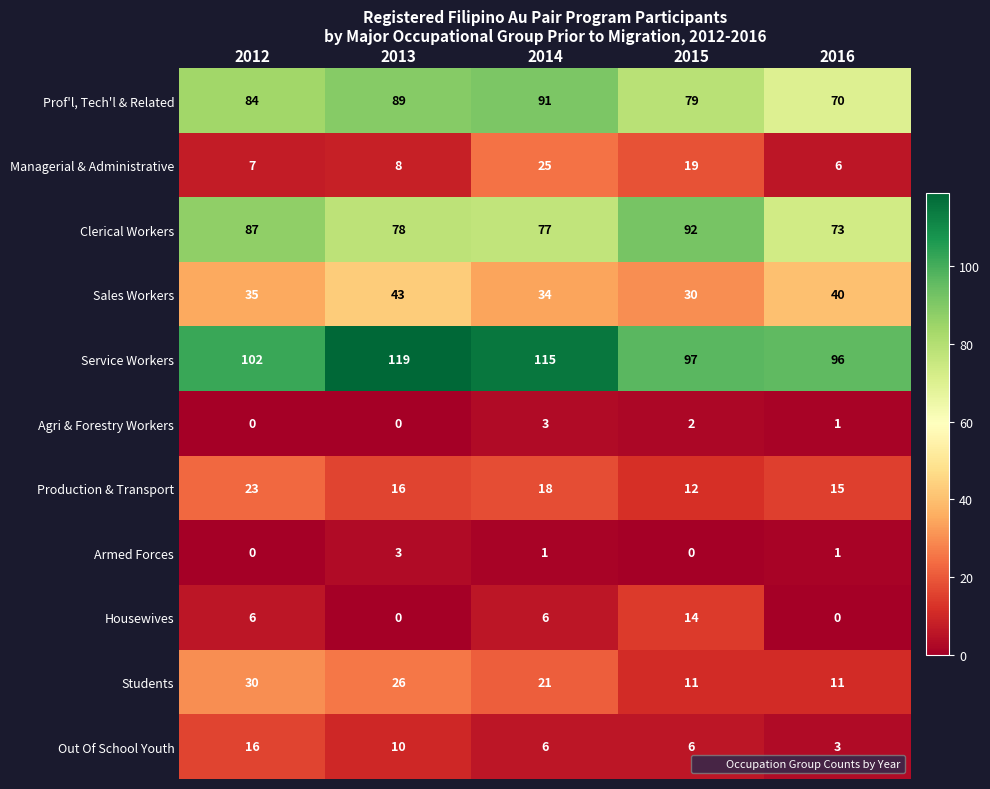

What is the sum of all Armed Forces values?

5